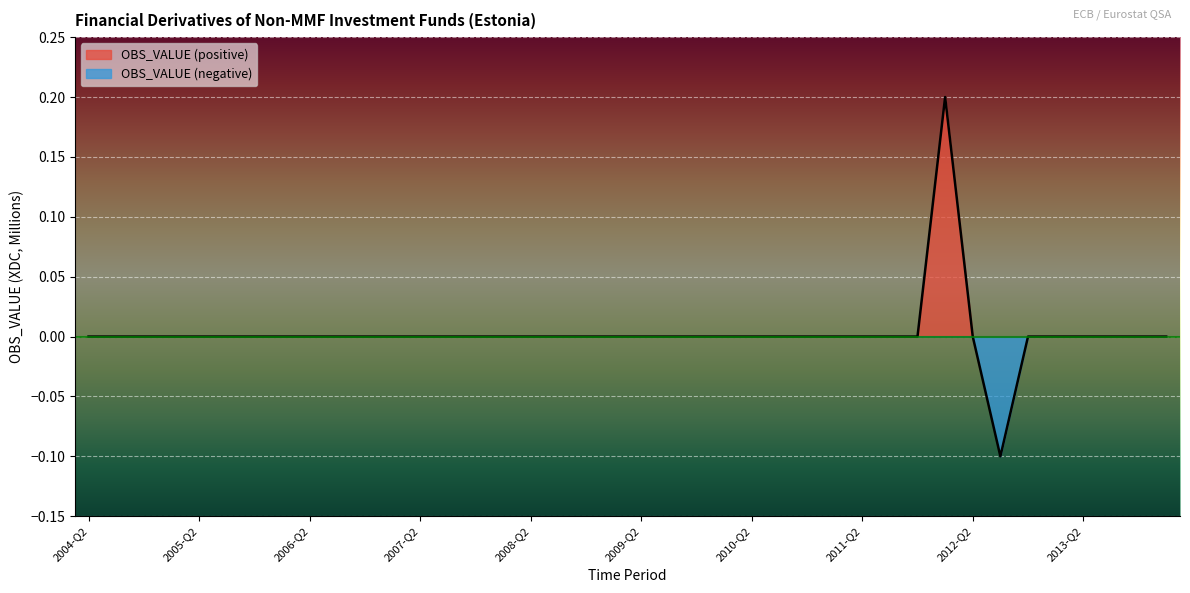

Which has a higher value, 2009-Q1 or 2012-Q3?

2009-Q1